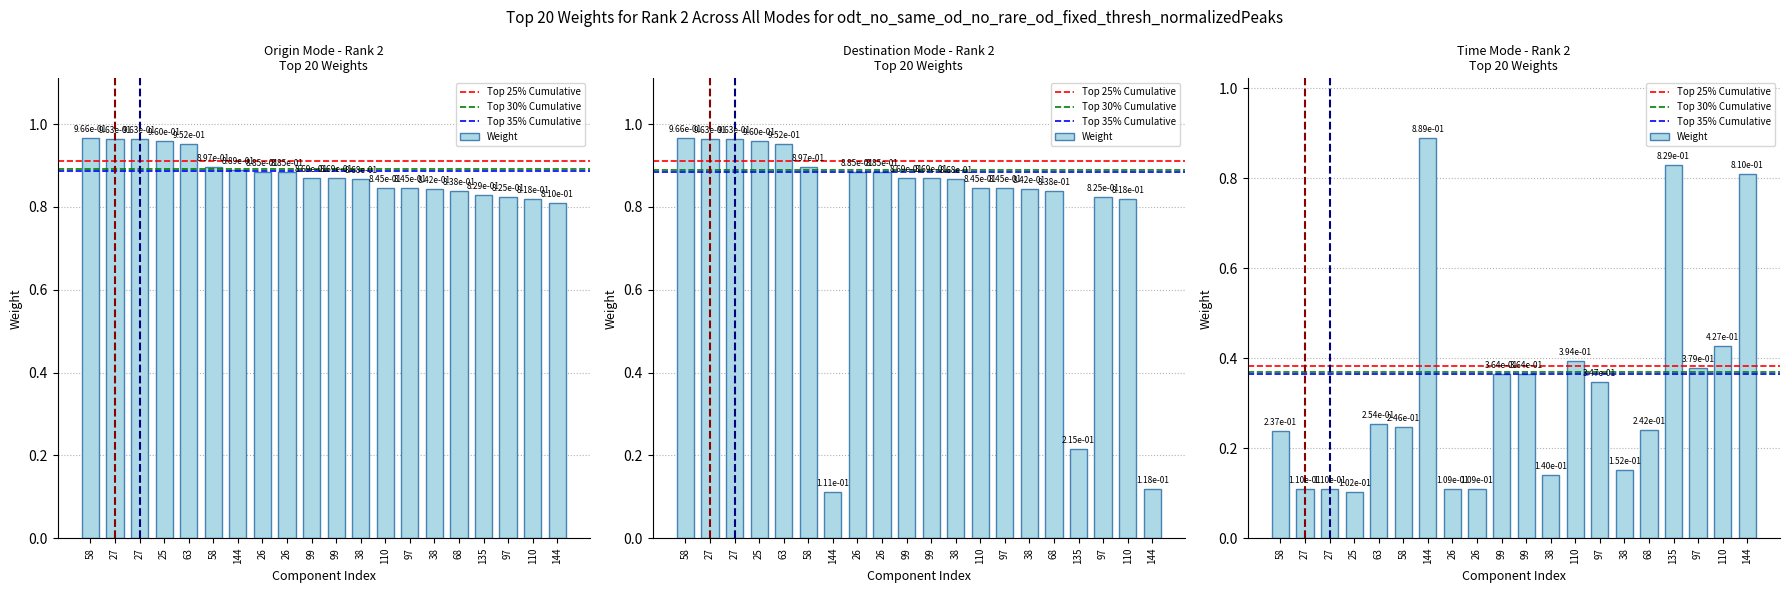

Which label corresponds to the smallest value in the chart?

144